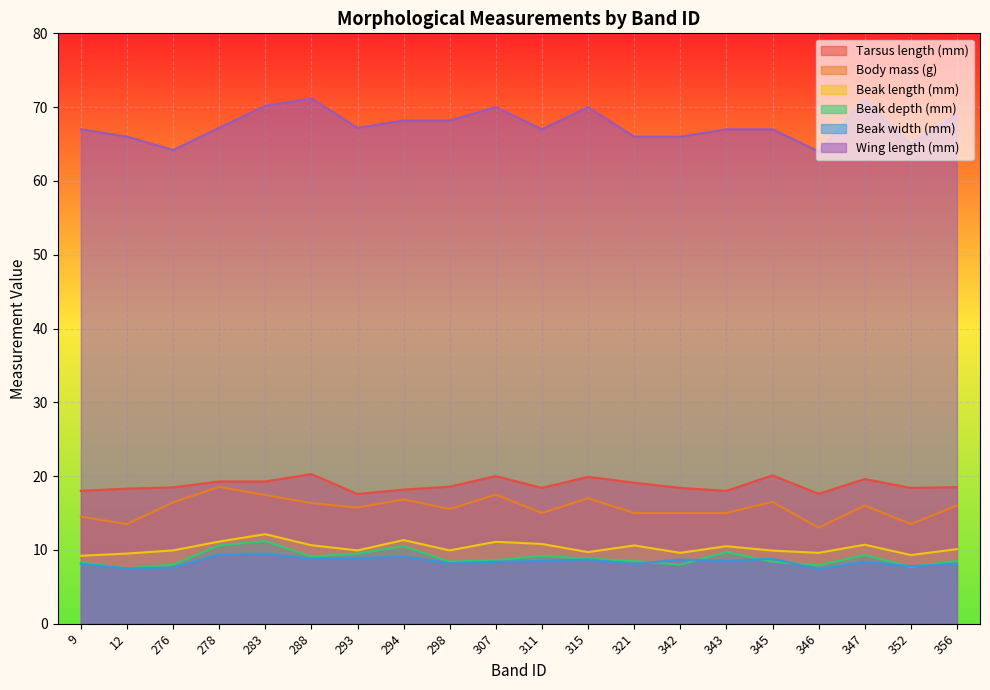

True or false: Beak depth (mm) and Wing length (mm) cross at least once.

False